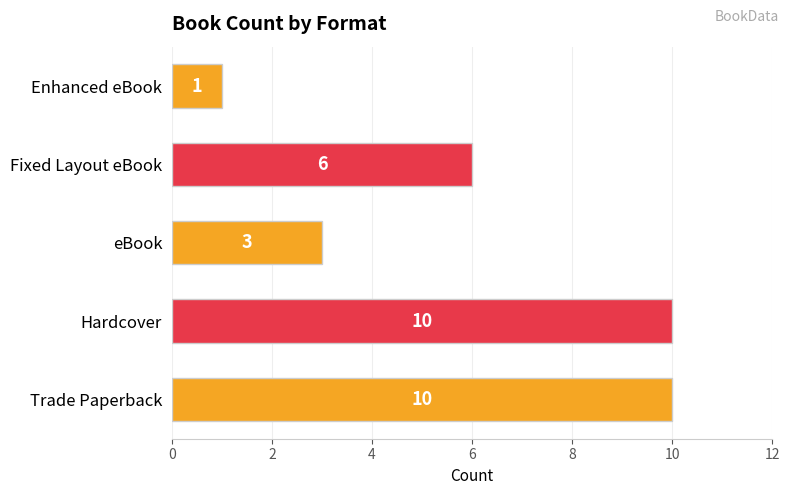

What is the difference between the second highest and minimum values?

9